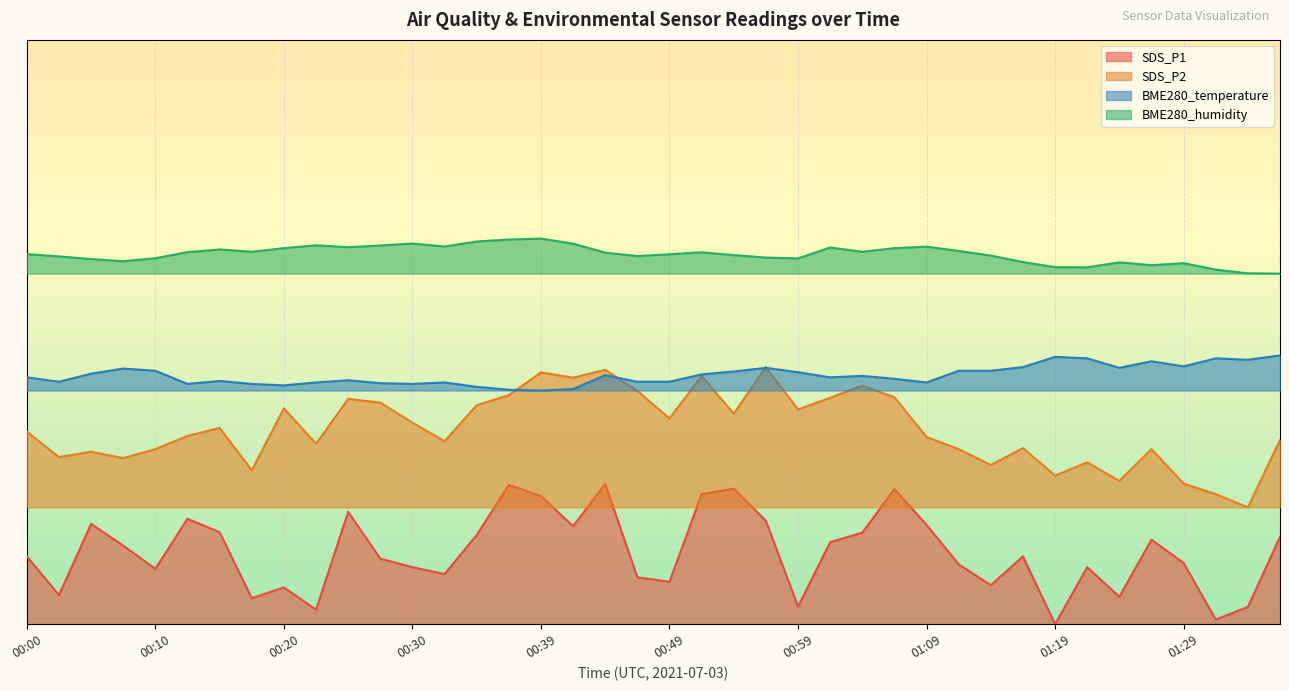

True or false: SDS_P1 and SDS_P2 intersect in this chart.

False